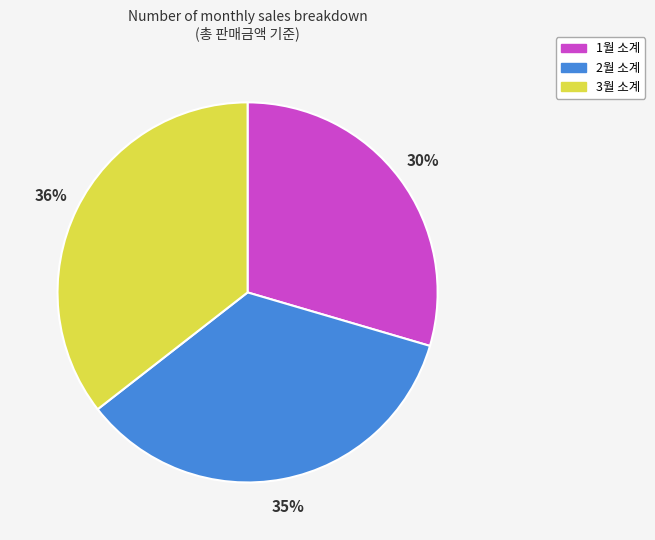

To the nearest percent, what portion does 2월 소계 represent?

35%